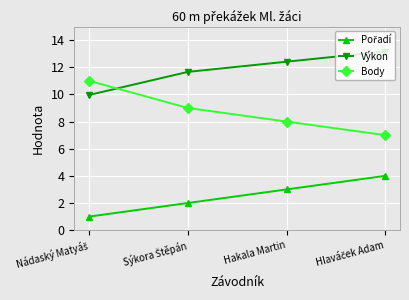

True or false: Výkon has more than 0 points higher than both neighbors.

False